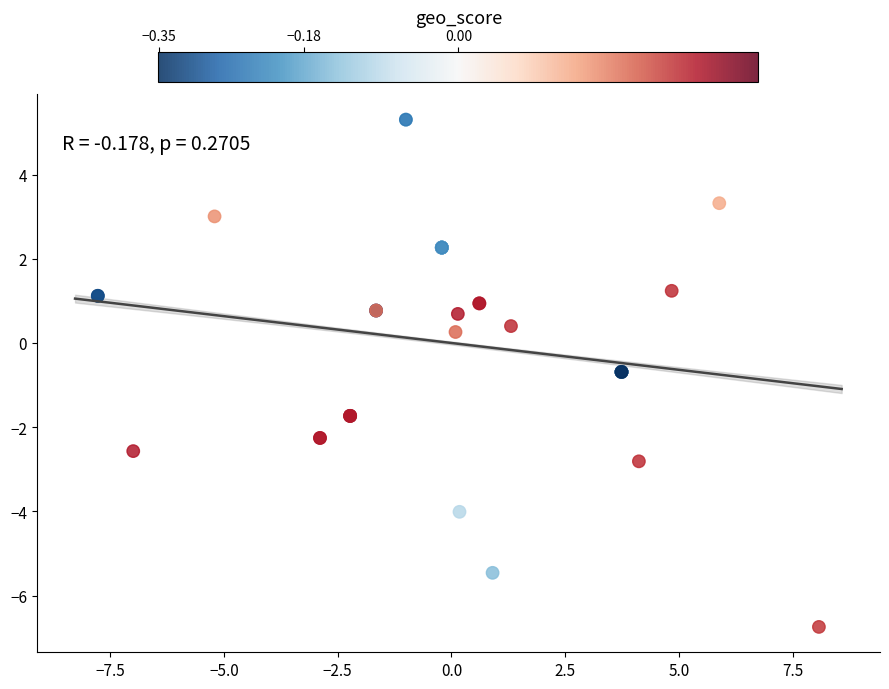

What Y value in the scatter plot is closest to 0?

0.3